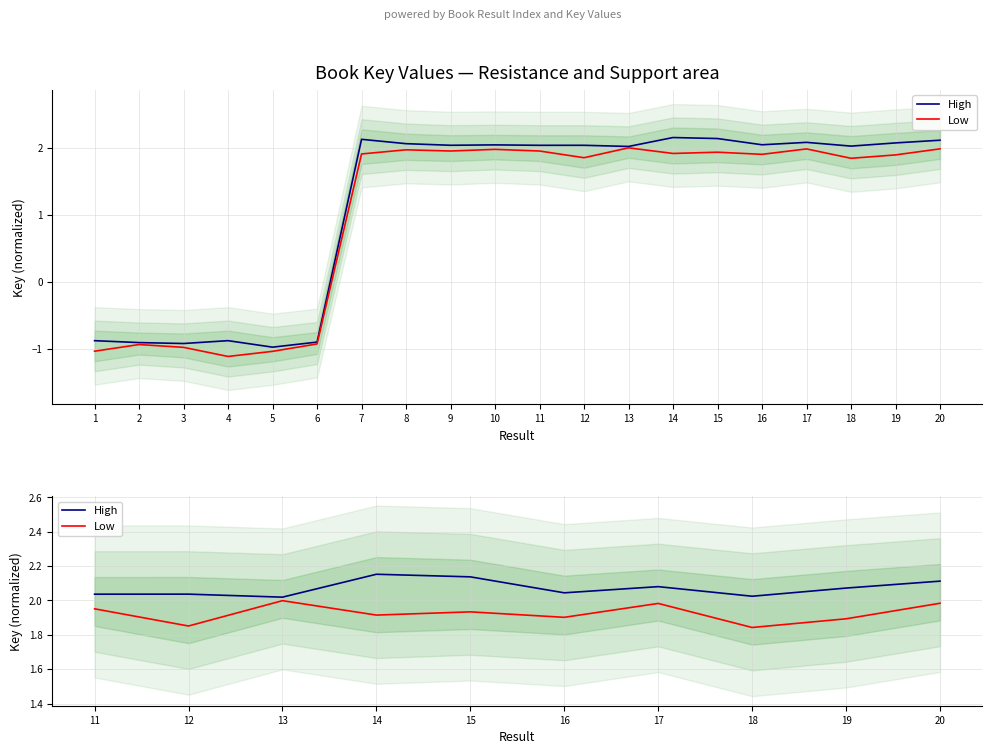

True or false: High and Low intersect in this chart.

False